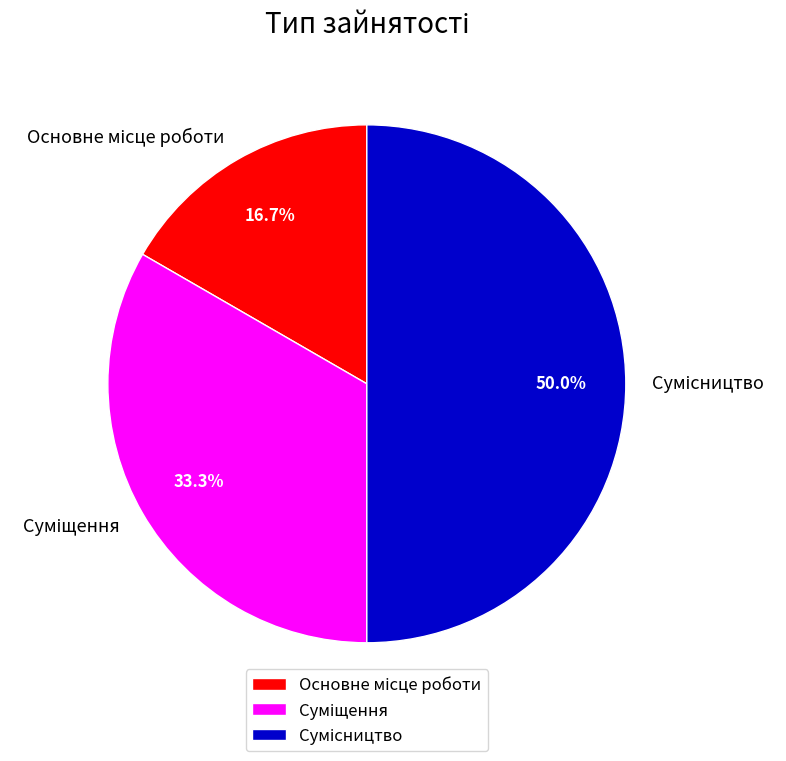

How many slices are in this pie chart?

3